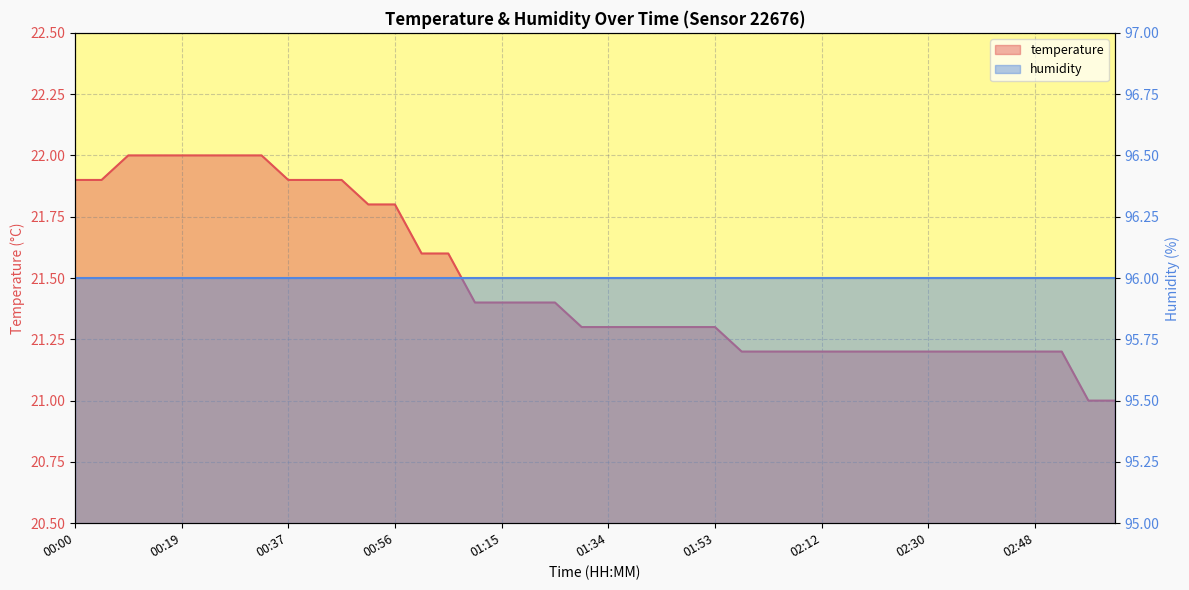

What is the label of the 8th point from the left?

00:33